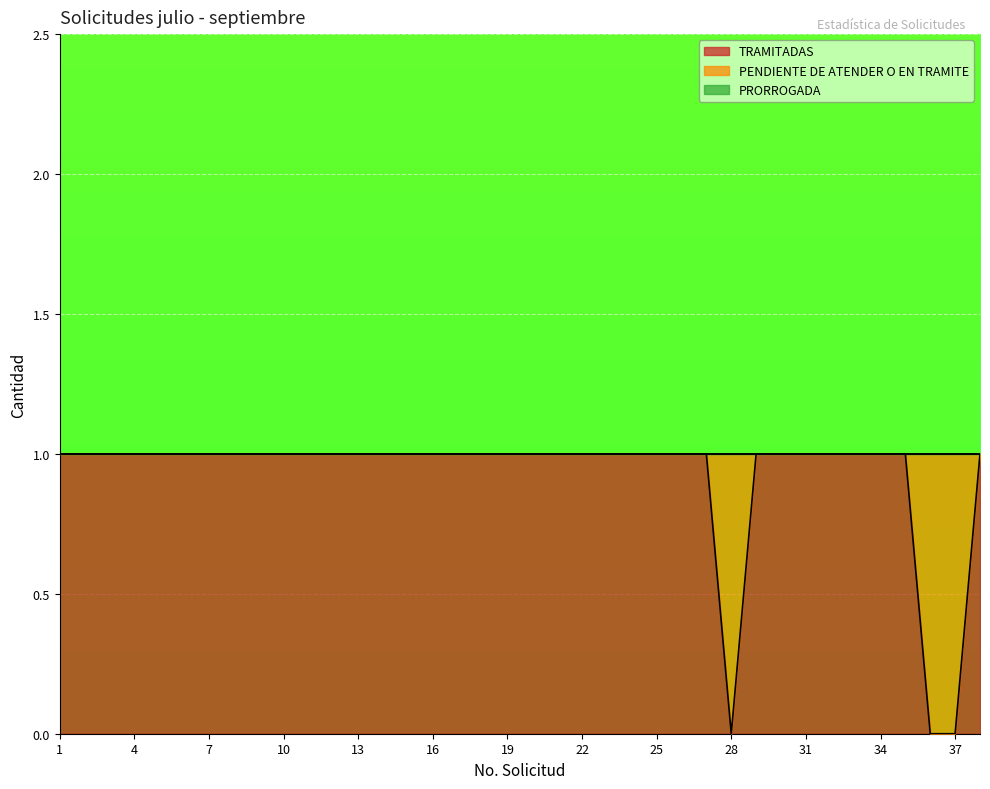

How many lines are shown in the chart?

3